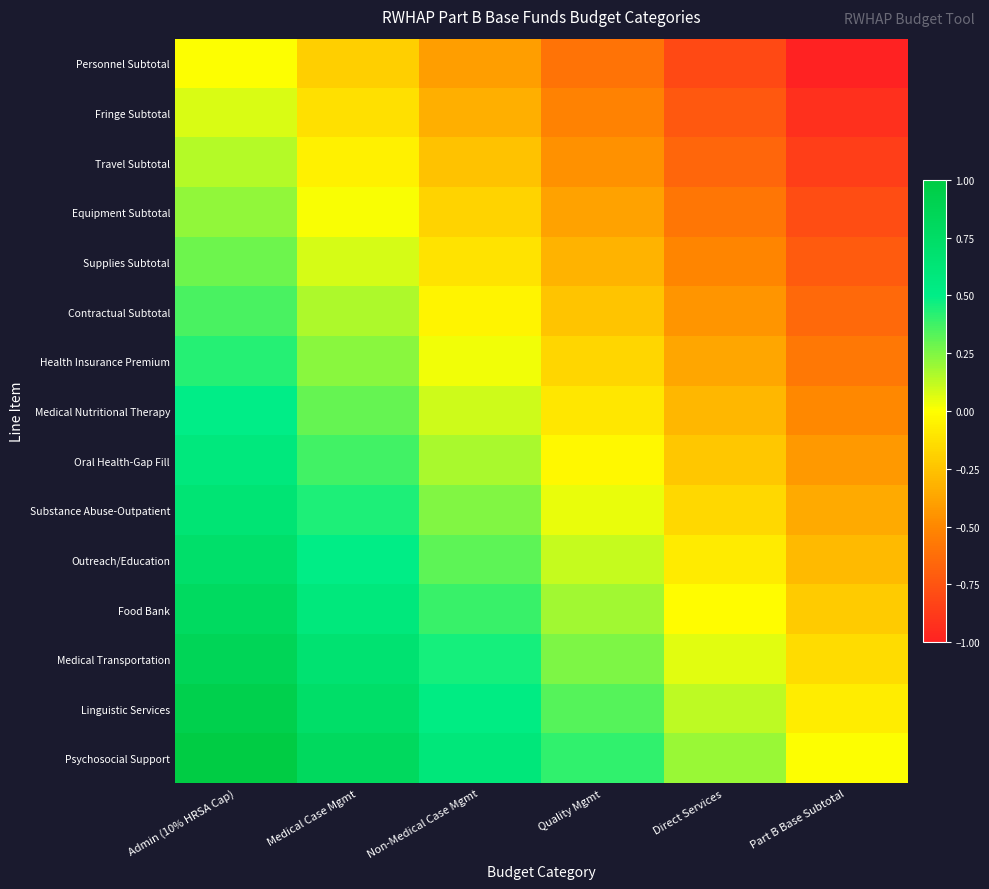

What is the minimum value shown in the chart?

-1.0